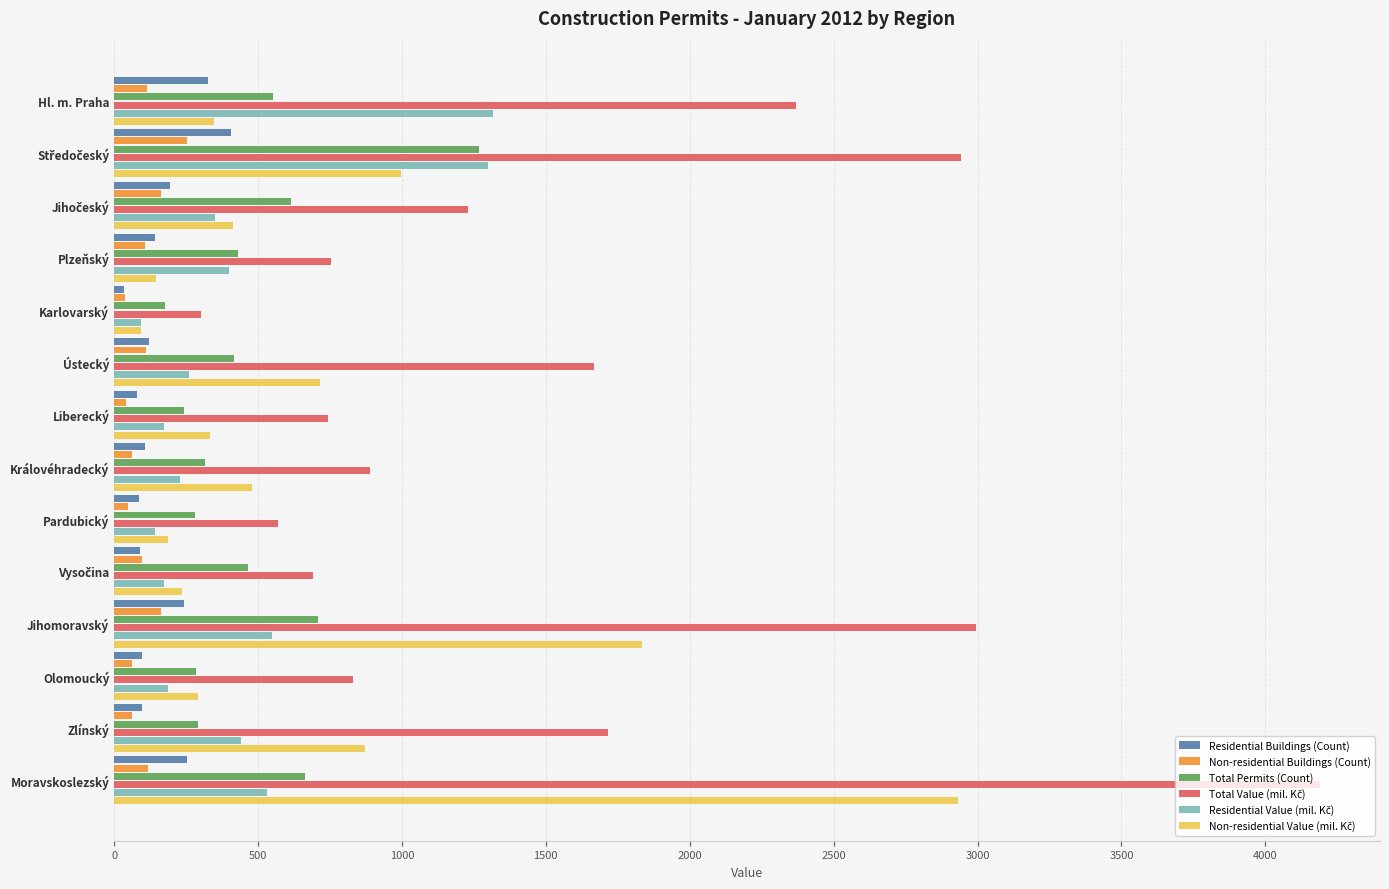

What is the sum of all Total Permits (Count) values?

6705